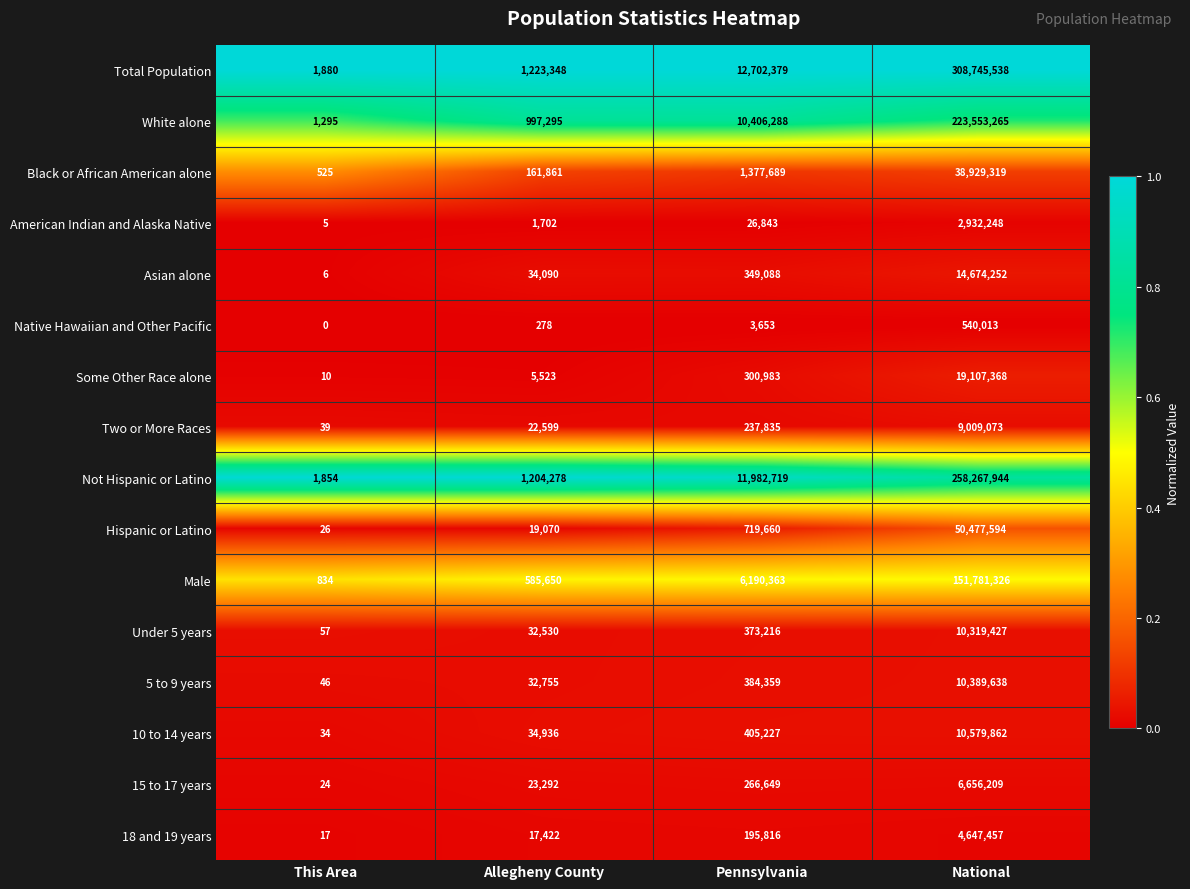

Which series has the largest range (max minus min)?

Total Population